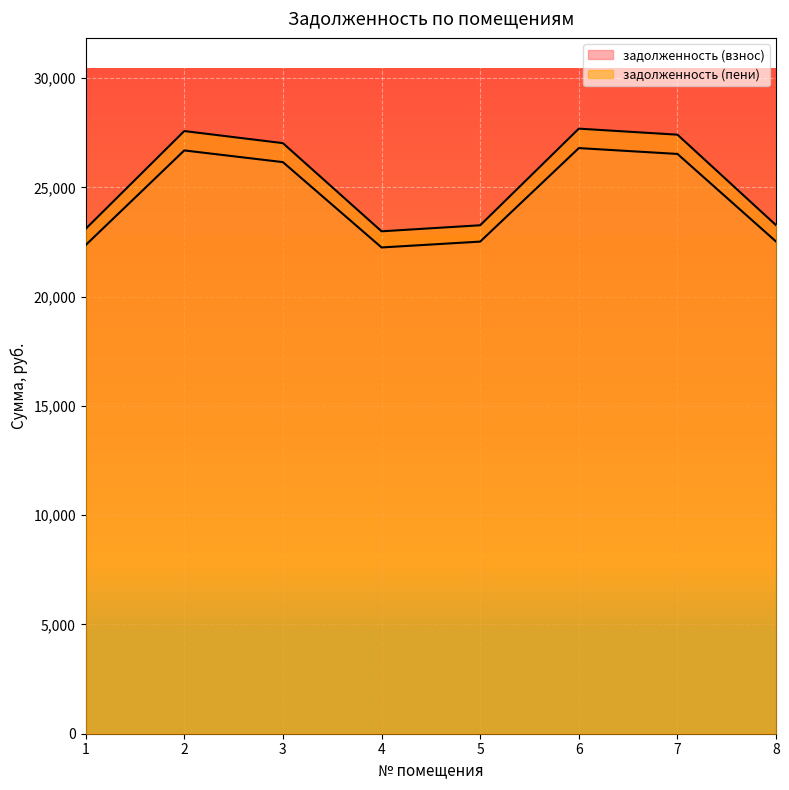

List the labels in order of задолженность (пени) value, smallest first.

4, 1, 5, 8, 3, 7, 2, 6